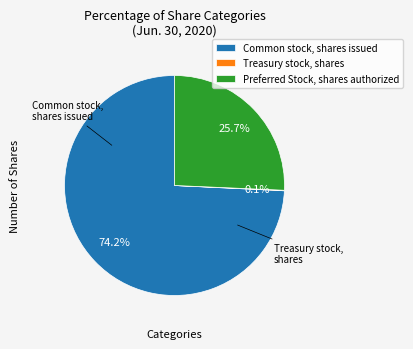

Does any single category account for the majority?

Yes